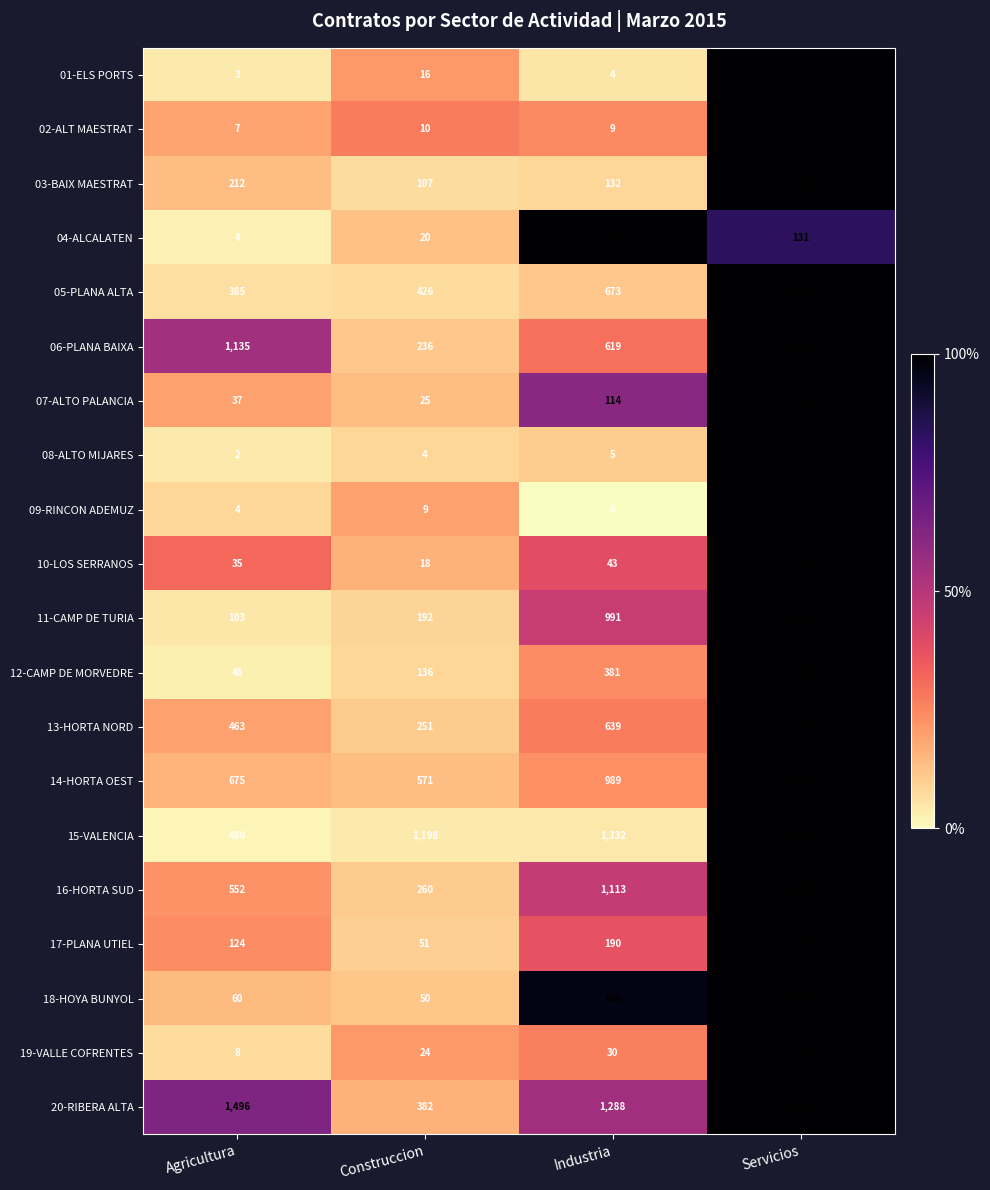

Which series has the widest spread of values?

15-VALENCIA